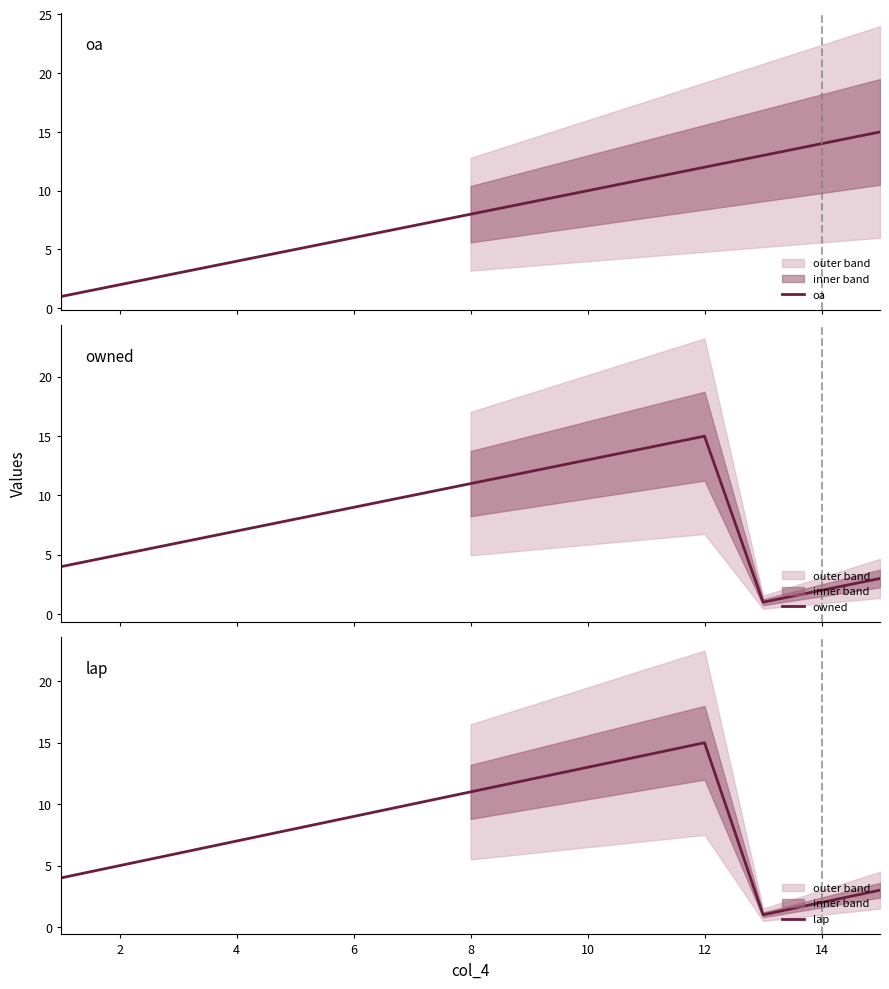

What is the maximum value for oa?

15